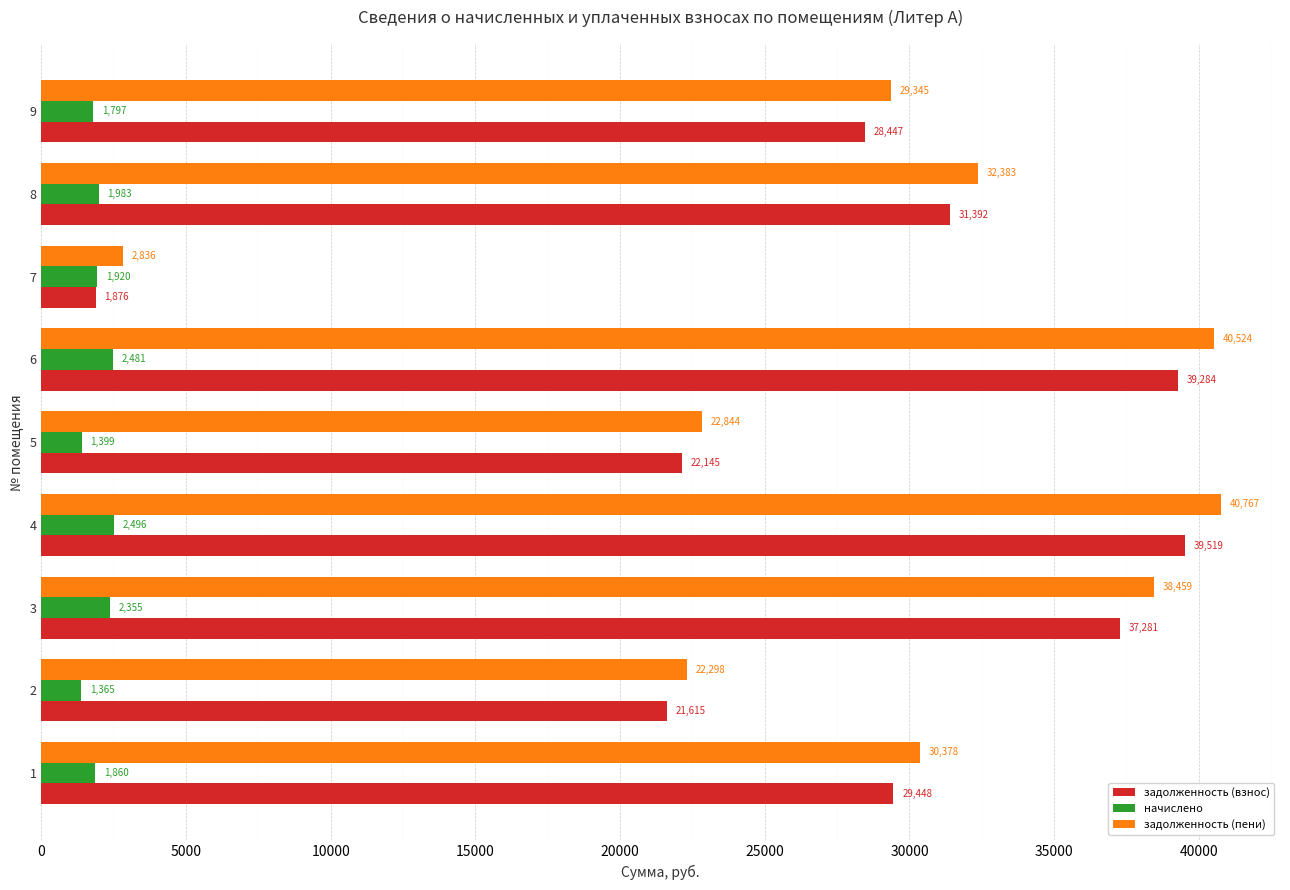

What is the sum of all задолженность (взнос) values?

251006.0